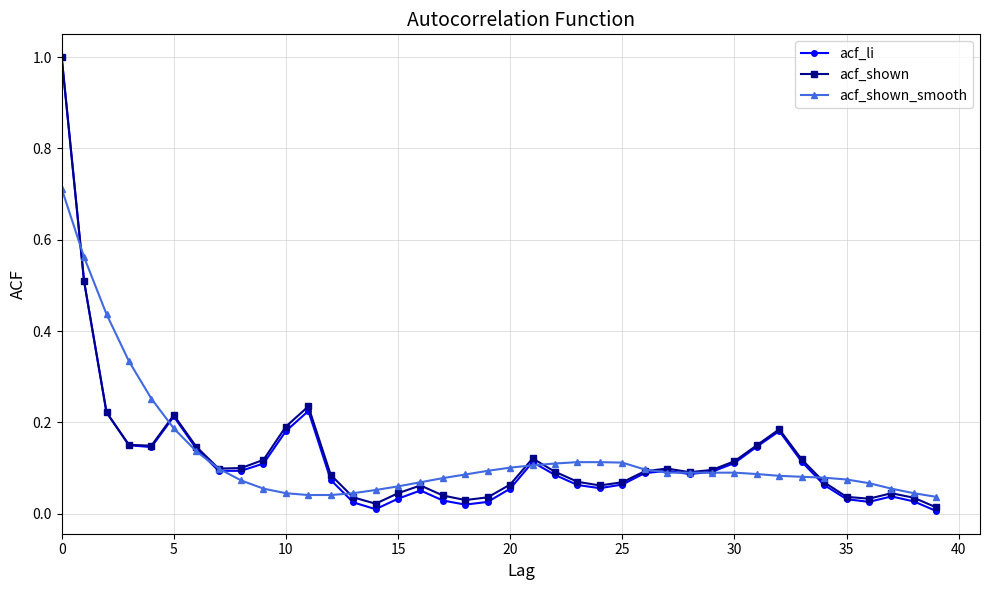

True or false: acf_li has more than 0 points higher than both neighbors.

True